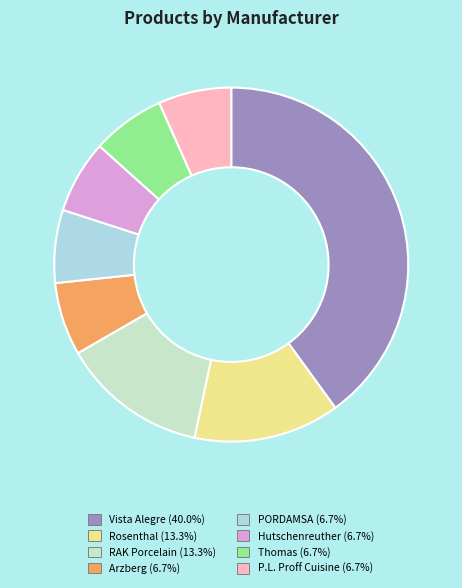

Is it true that Thomas is 1% of the pie?

False